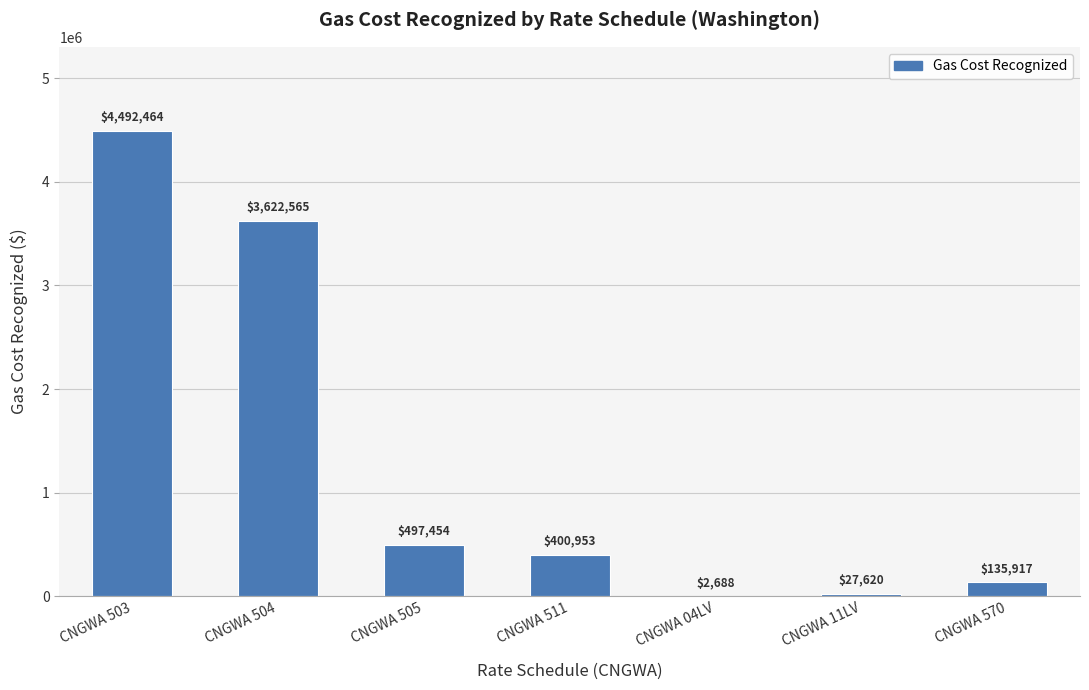

At which category does the chart reach its peak across all series?

CNGWA 503